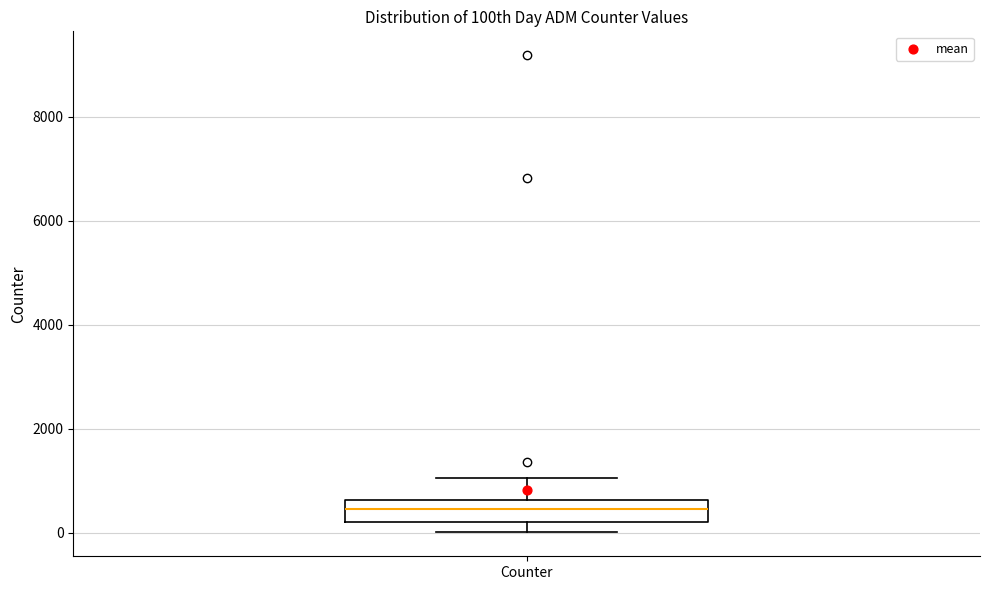

Read this box plot against the y-axis: the position of the median line, the range covered by the box, and the ends of both whiskers. The values are not printed on the chart, so give them approximately, as read against the axis.

median 400, box 200 to 600, whiskers 0 to 1000